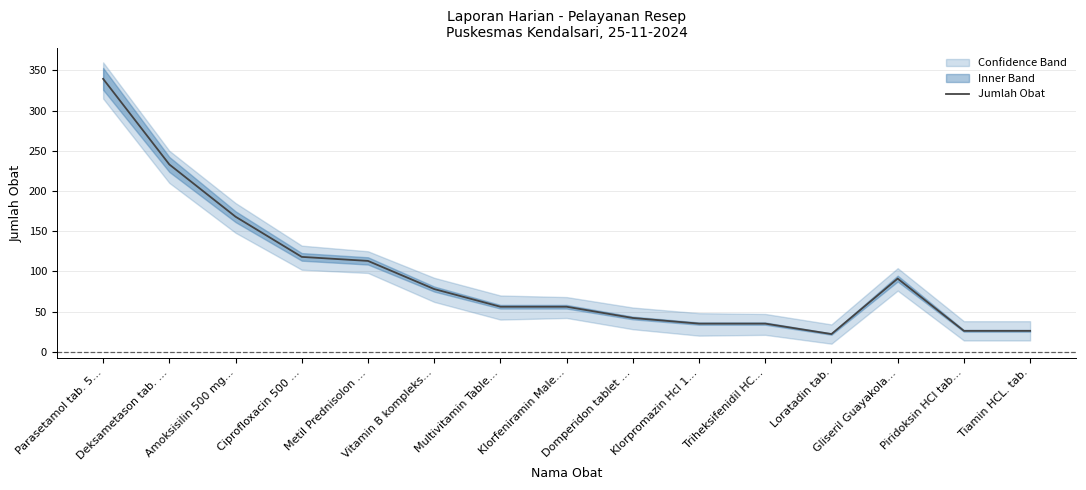

Read the value at Vitamin B kompleks....

78.0